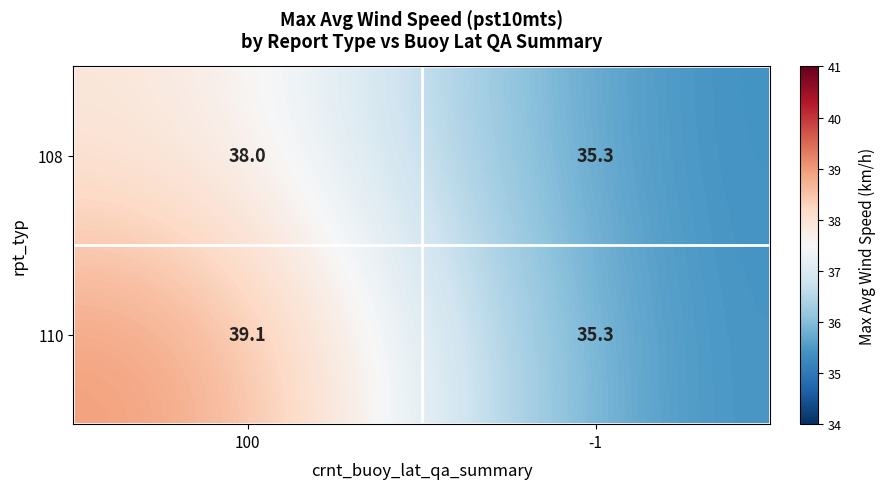

What is the highest value of the 110 series?

39.1